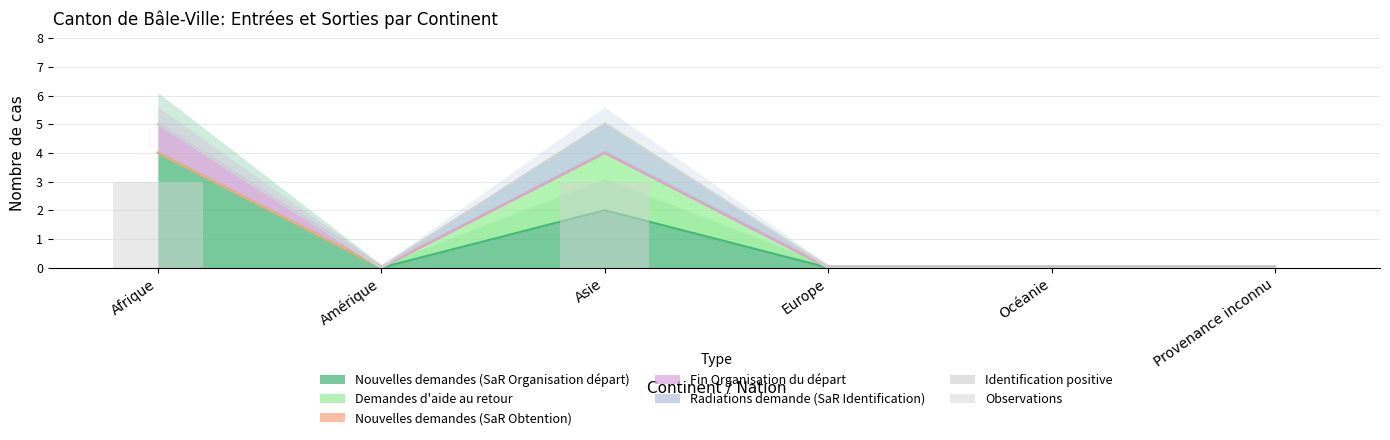

Does the chart contain any negative values?

No